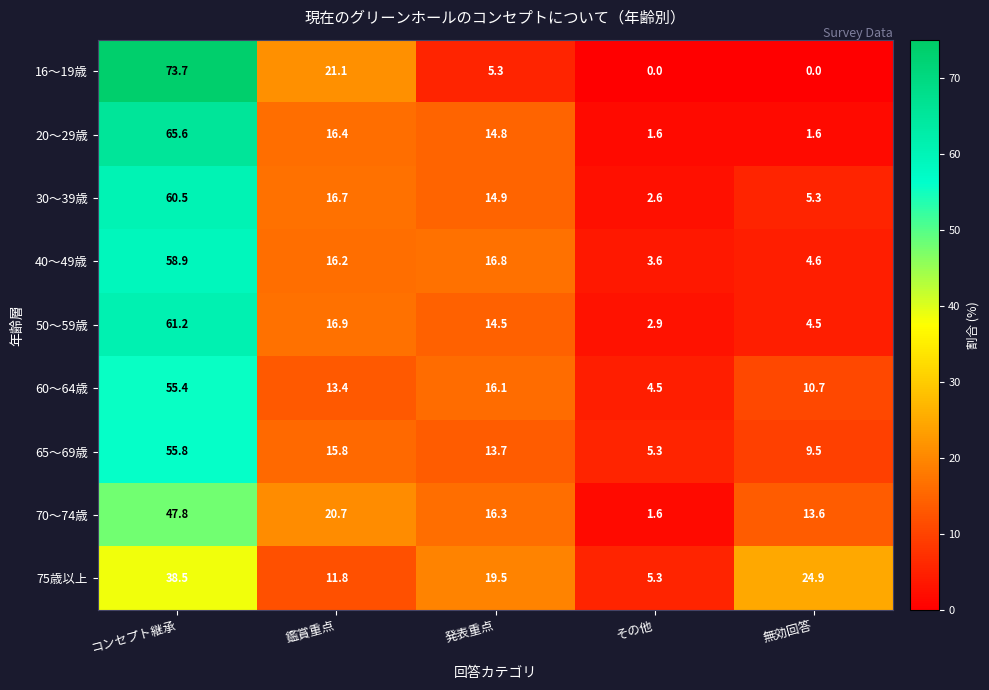

What is the difference between the second highest and second lowest values in the 70～74歳 series?

7.1